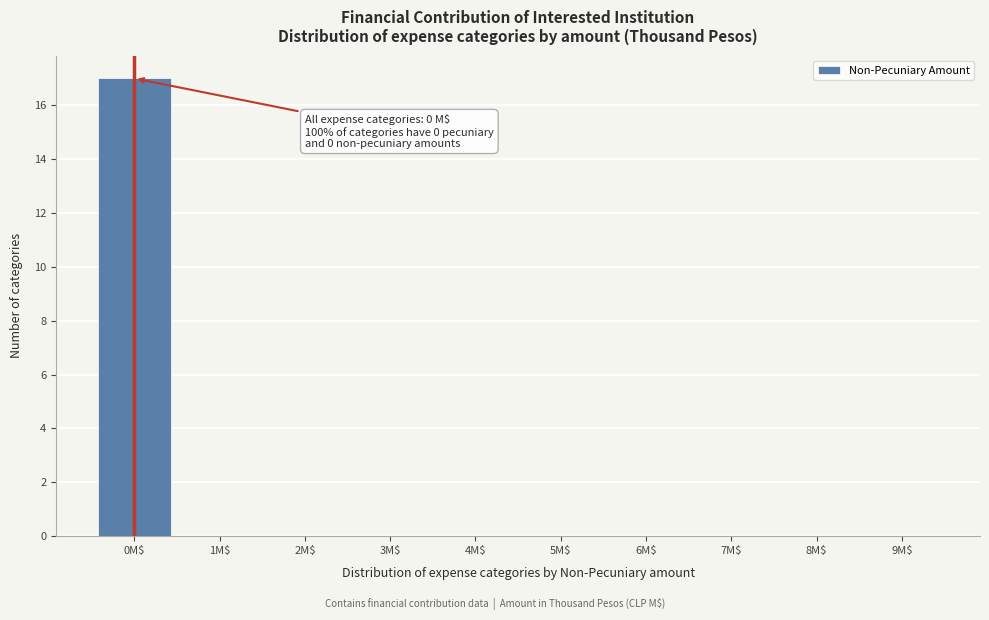

What is the sum of all values?

17